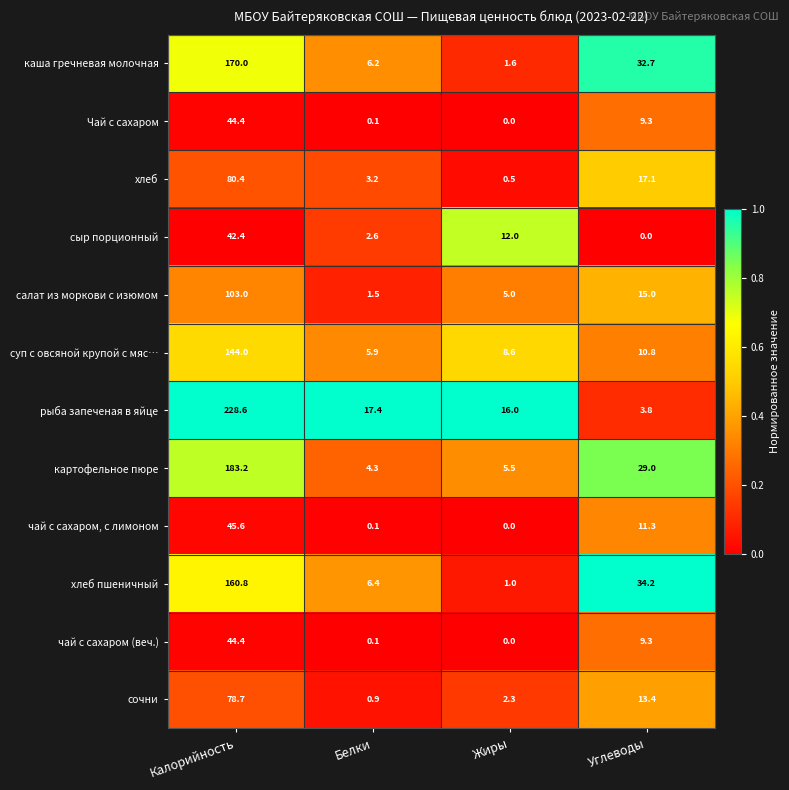

Which series has the largest total across all categories?

рыба запеченая в яйце